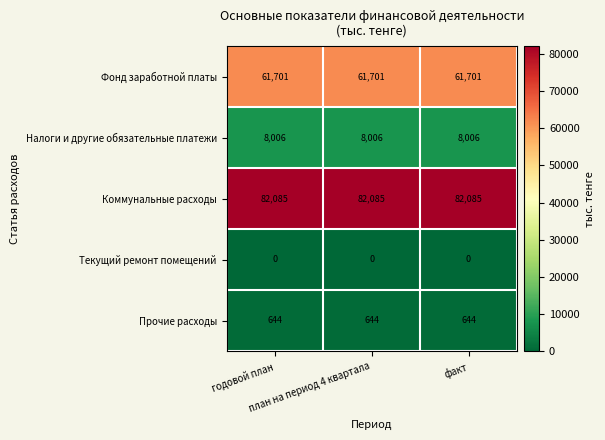

What is the lowest value of the Прочие расходы series?

644